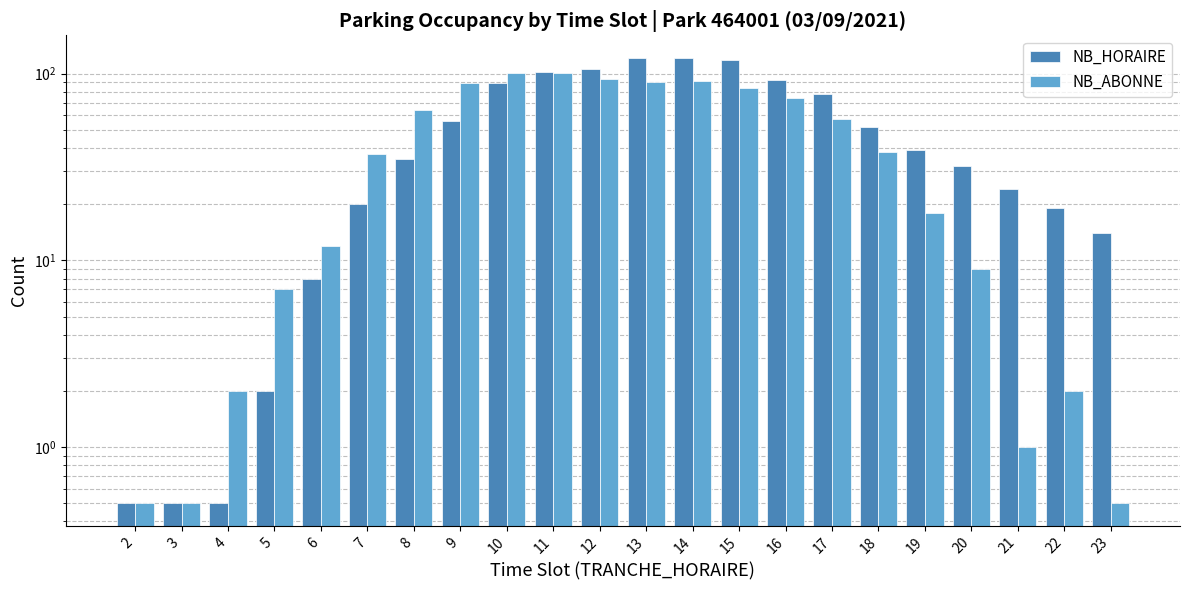

What is the sum of all NB_ABONNE values?

972.5